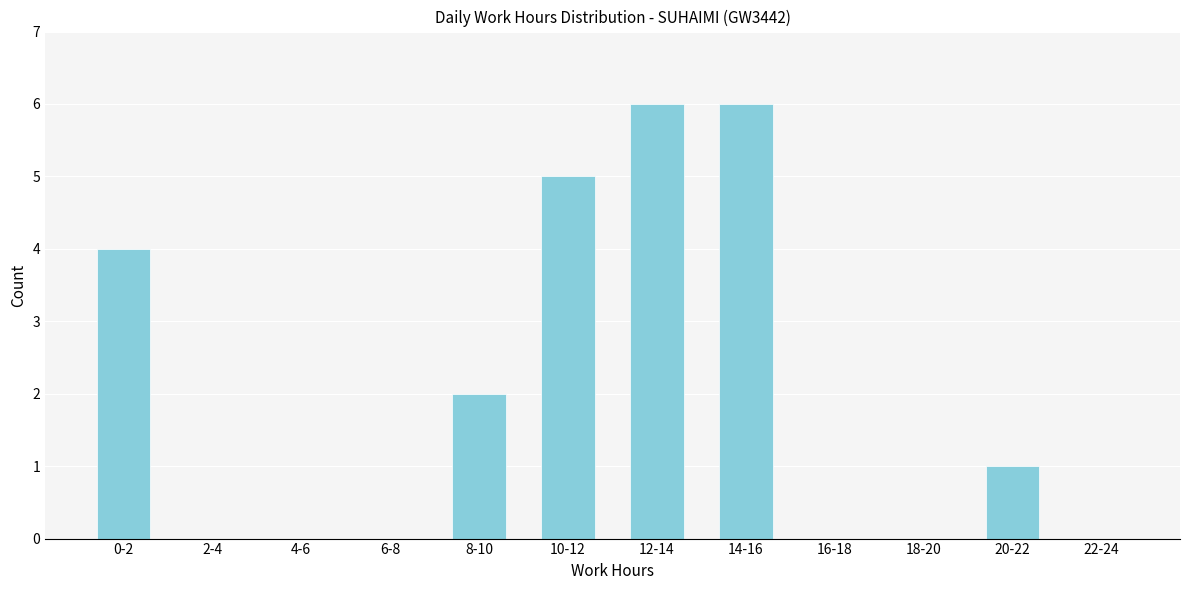

The chart shows a value of 8 at 12-14. True or false?

False